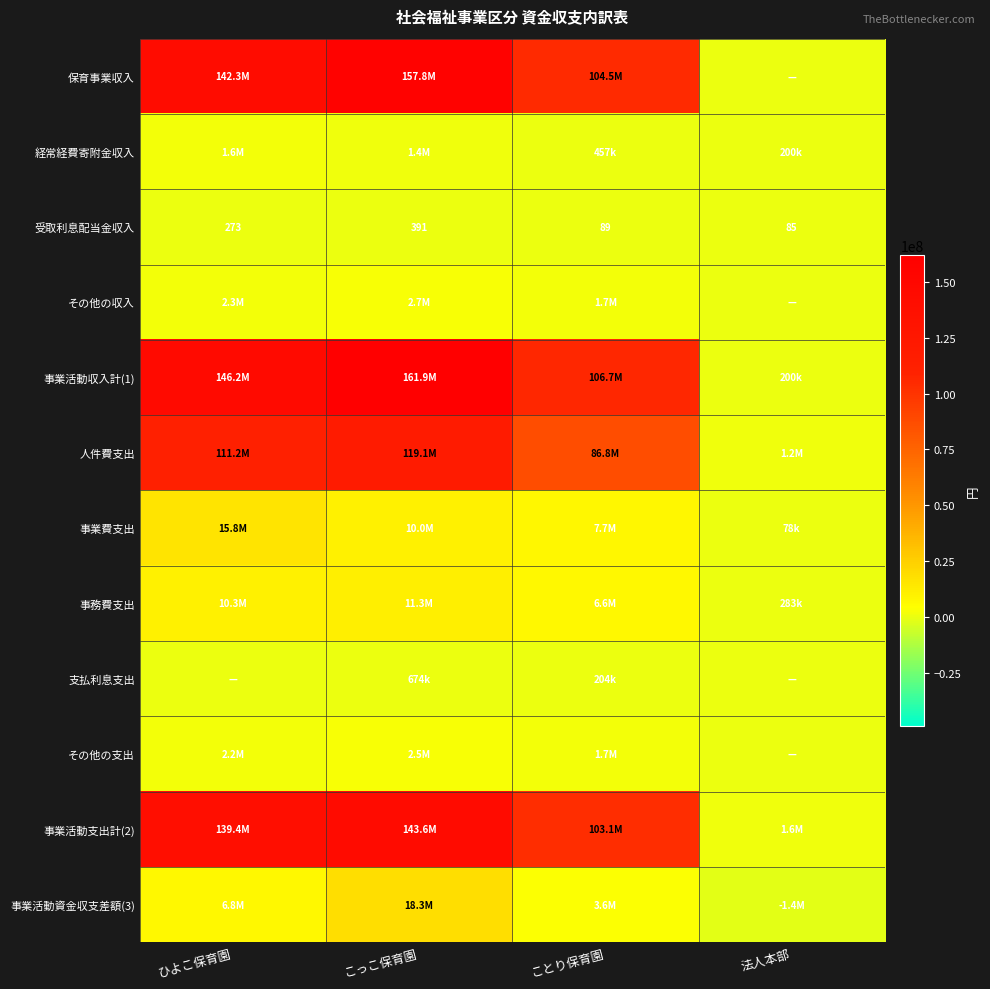

True or false: 受取利息配当金収入 has a value of 585 at こっこ保育園.

False